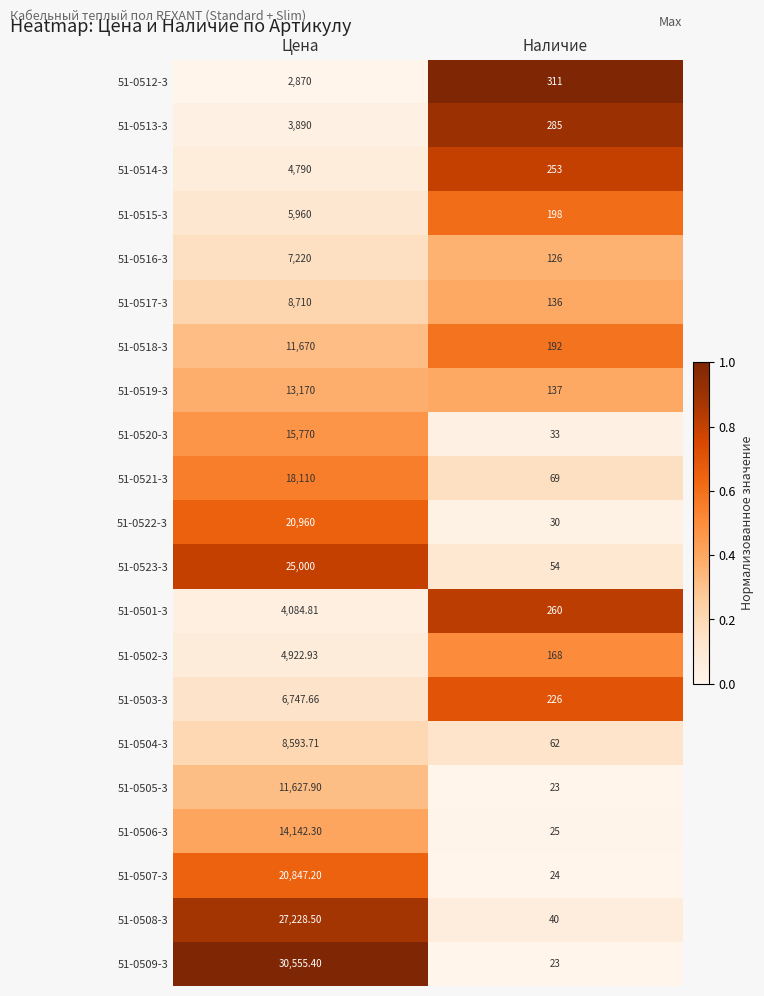

Is the value of 51-0523-3 at Цена greater than the value of 51-0506-3 at Цена?

Yes